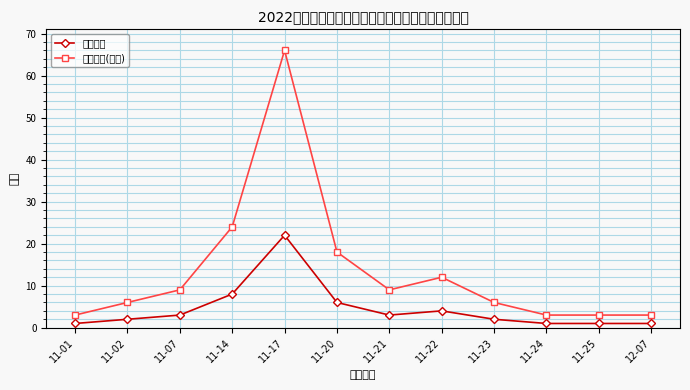

True or false: 补贴金额(百元) and 申请人数 intersect in this chart.

False